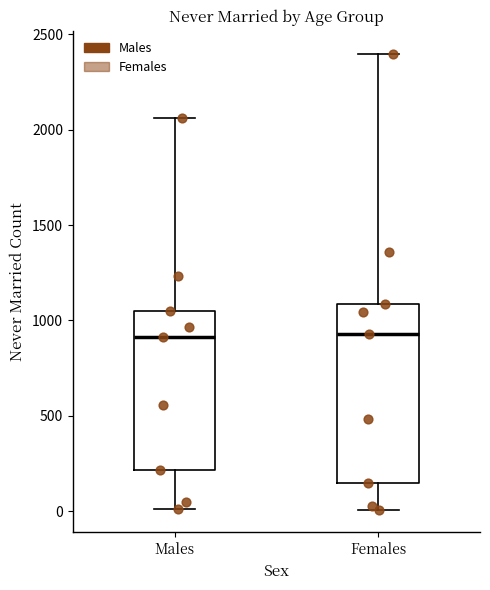

Reading left to right, read every box against the y-axis: the position of its median line, the range the box covers, and the ends of its whiskers. The values are not printed on the chart, so give them approximately, as read against the axis.

Males: median 900, box 200 to 1050, whiskers 0 to 2050
Females: median 950, box 150 to 1100, whiskers 0 to 2400